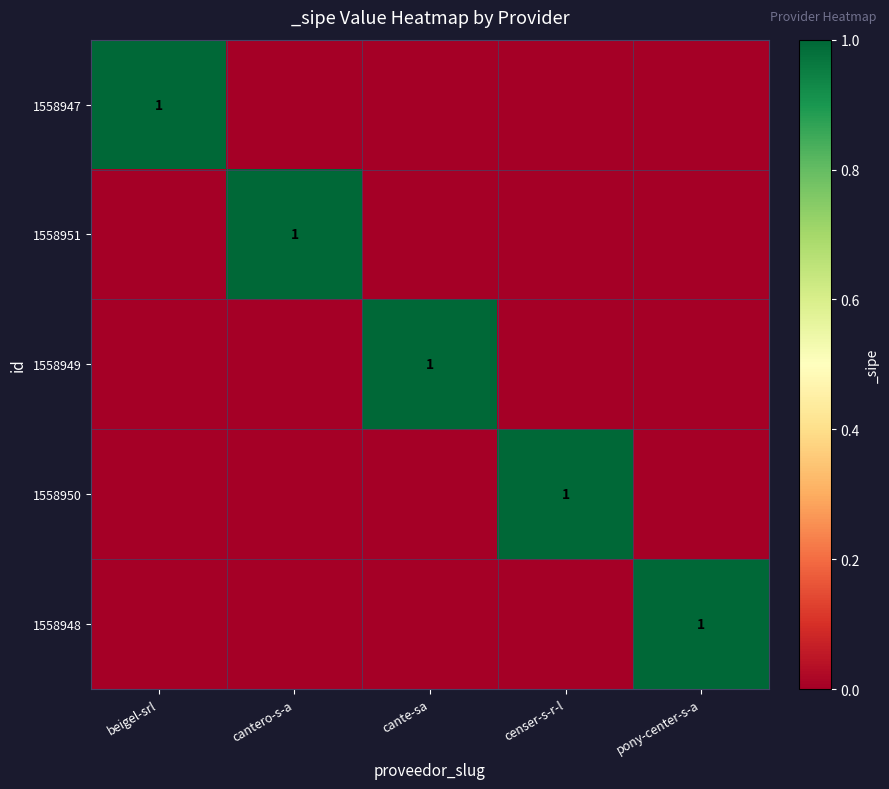

List the labels in order of 1558951 value, smallest first.

beigel-srl, cante-sa, censer-s-r-l, pony-center-s-a, cantero-s-a